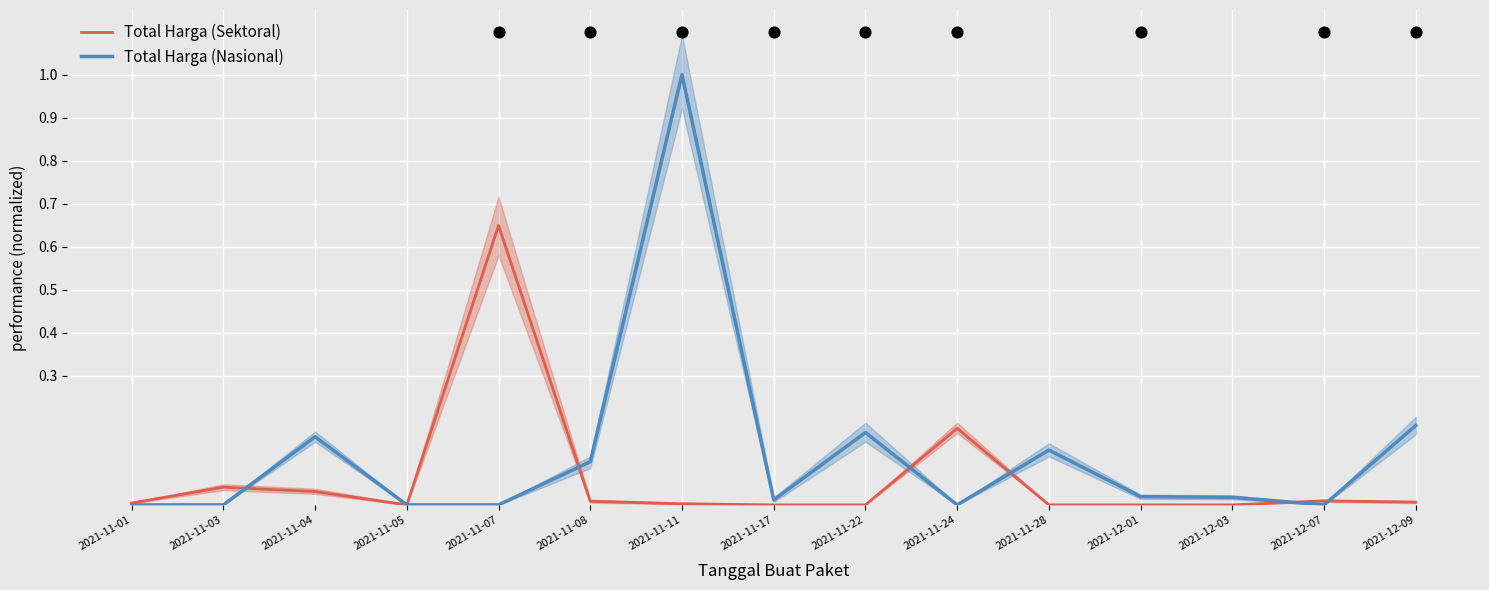

Which series has the widest spread of Y values?

Total Harga (Nasional)